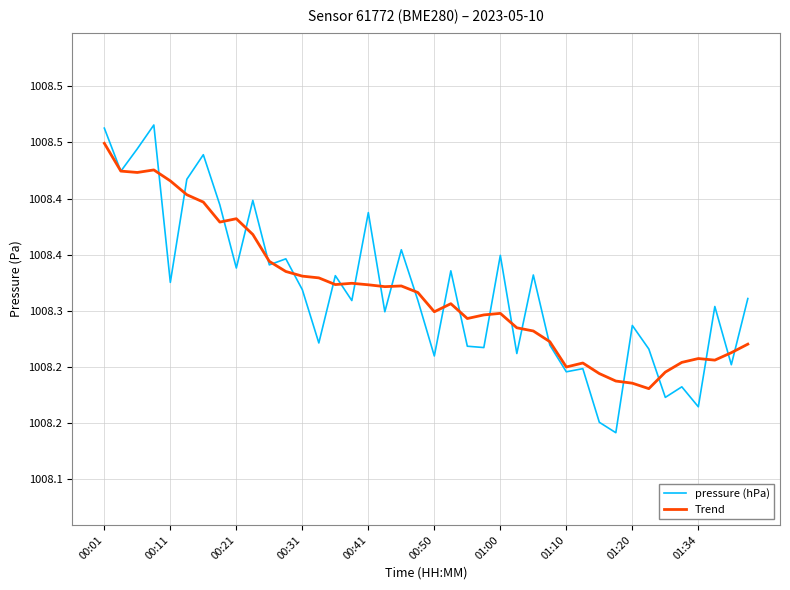

What are all the series names shown in the legend?

pressure (hPa), Trend